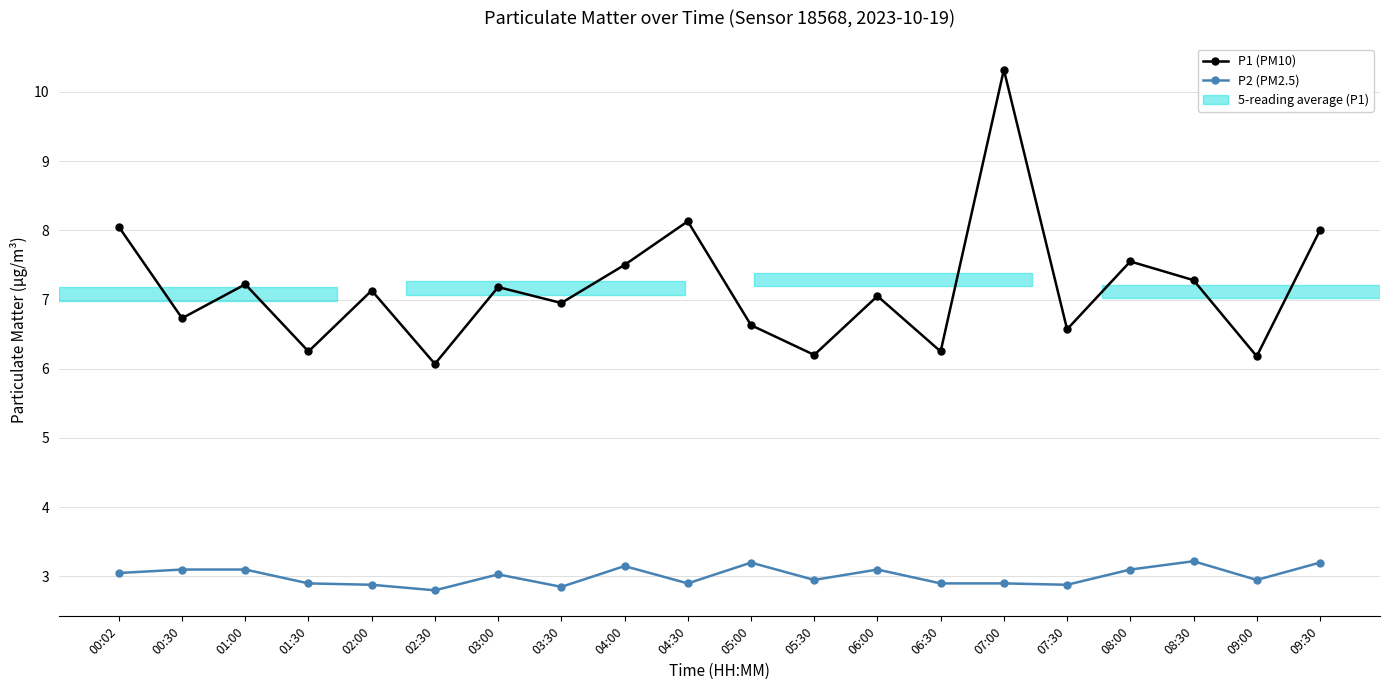

True or false: P2 (PM2.5) and P1 (PM10) cross at least once.

False